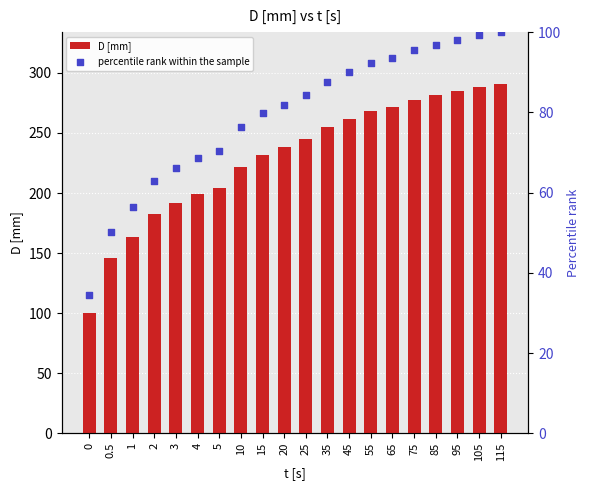

Which series contains the lowest Y value?

percentile rank within the sample